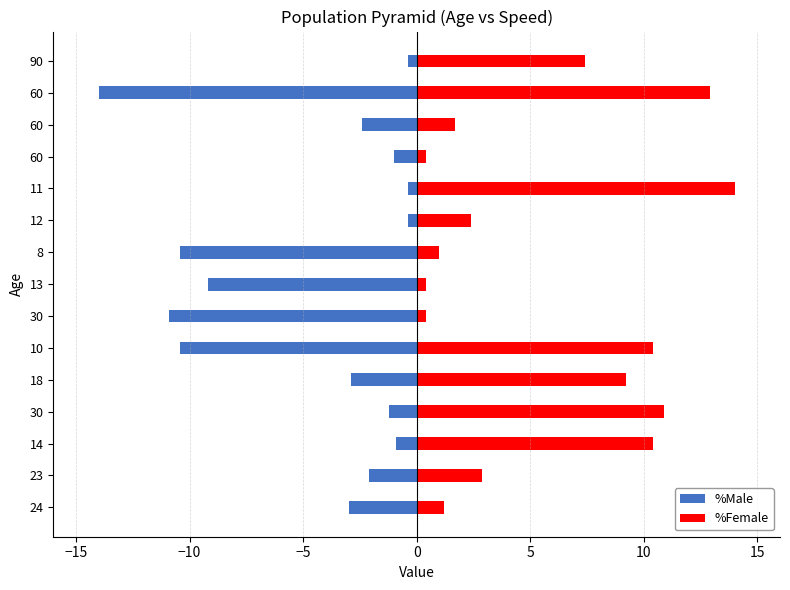

How many data points in %Female are less than 2?

6